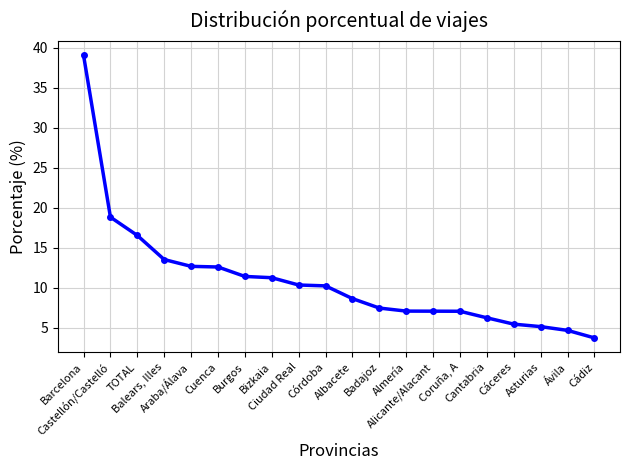

List the labels in order of value, smallest first.

Cádiz, Ávila, Asturias, Cáceres, Cantabria, Coruña, A, Alicante/Alacant, Almería, Badajoz, Albacete, Córdoba, Ciudad Real, Bizkaia, Burgos, Cuenca, Araba/Álava, Balears, Illes, TOTAL, Castellón/Castelló, Barcelona